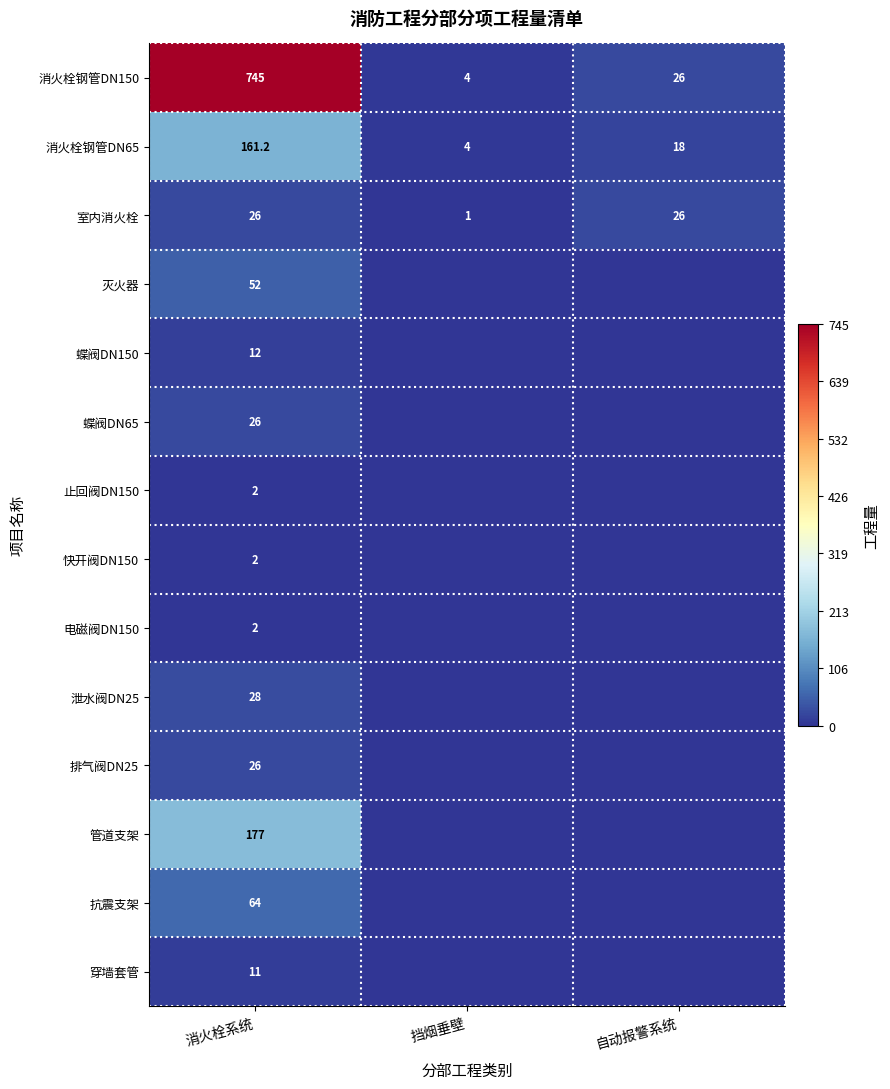

At which label does 消火栓钢管DN65 reach its minimum?

挡烟垂壁